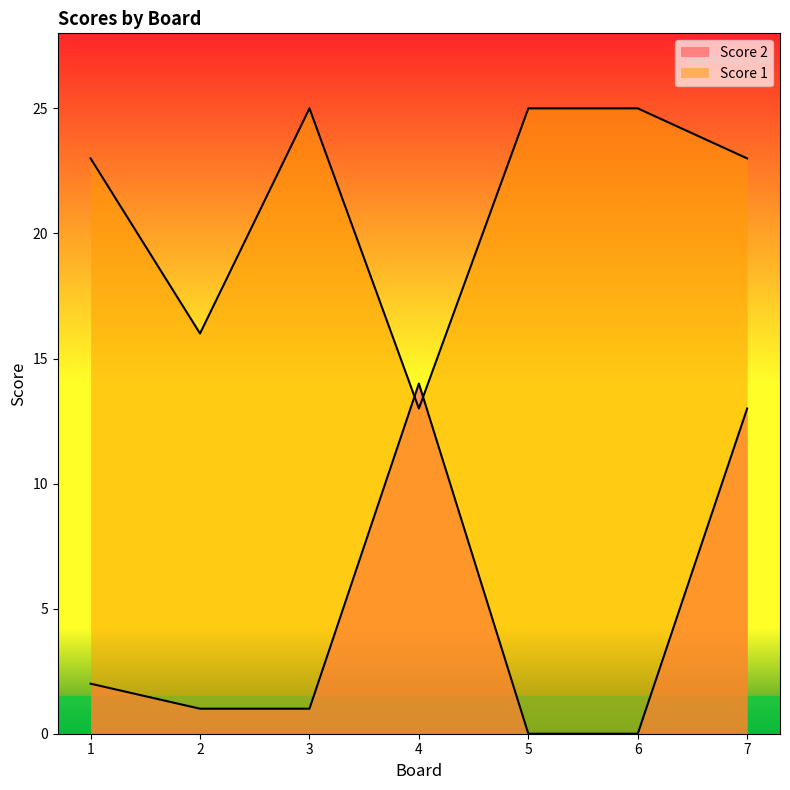

What is the average value of the Score 1 series?

21